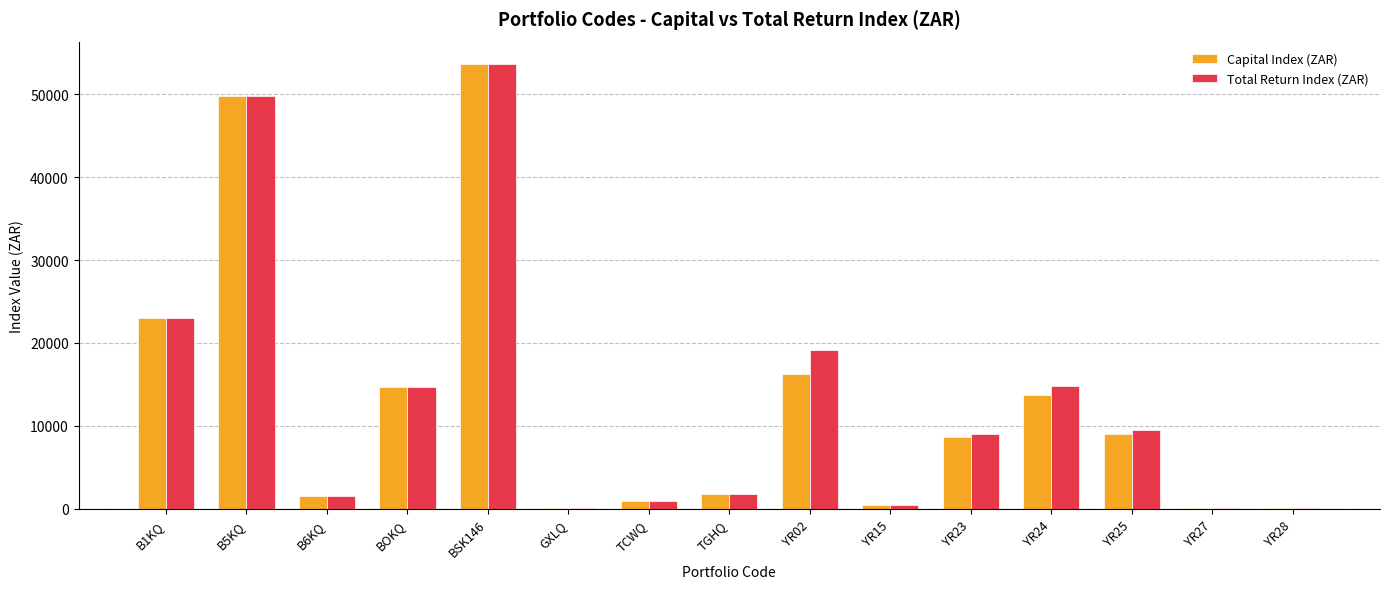

At which category is the sum across all series the highest?

BSK146